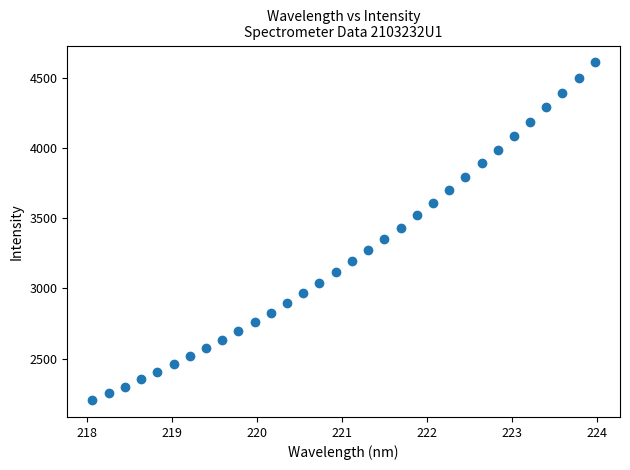

What is the range of X values (max minus min)?

5.9